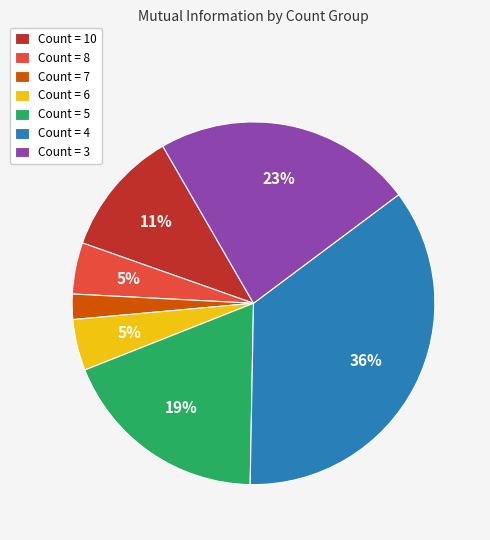

Is Count = 6 the majority of the pie?

No